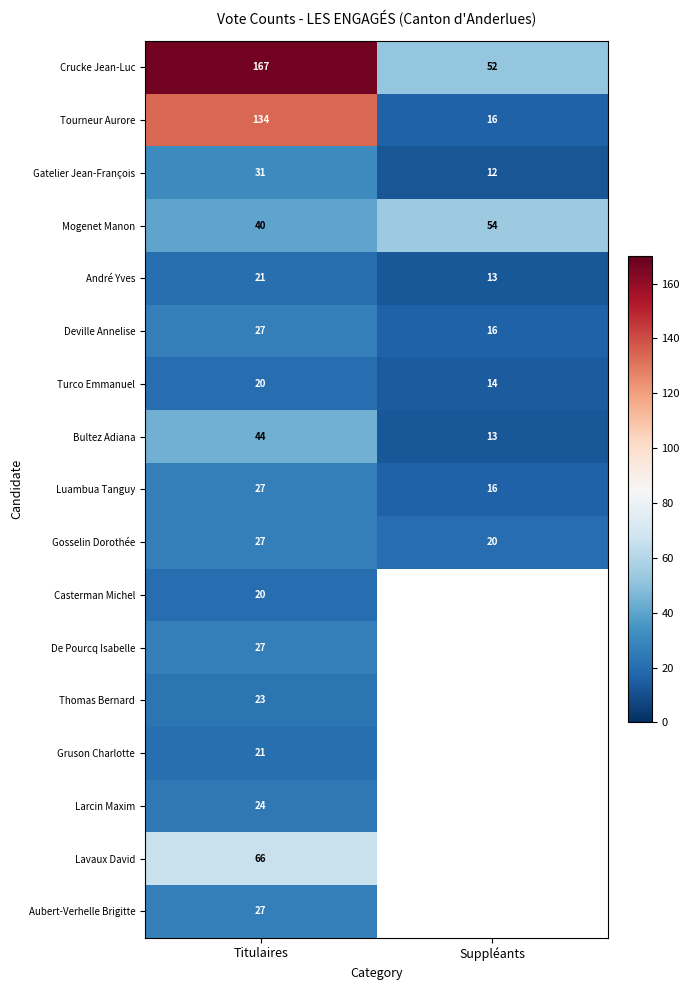

At which label is Deville Annelise closest to 21?

Suppléants